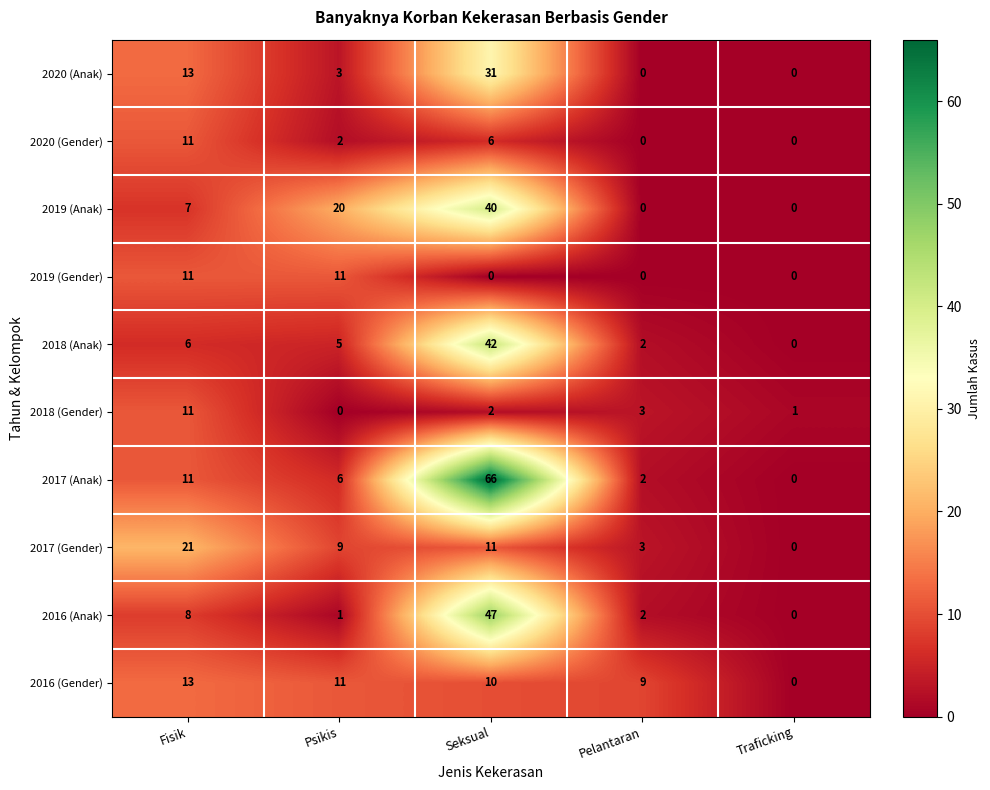

Is it true that 2019 (Anak) equals 40 at Seksual?

True